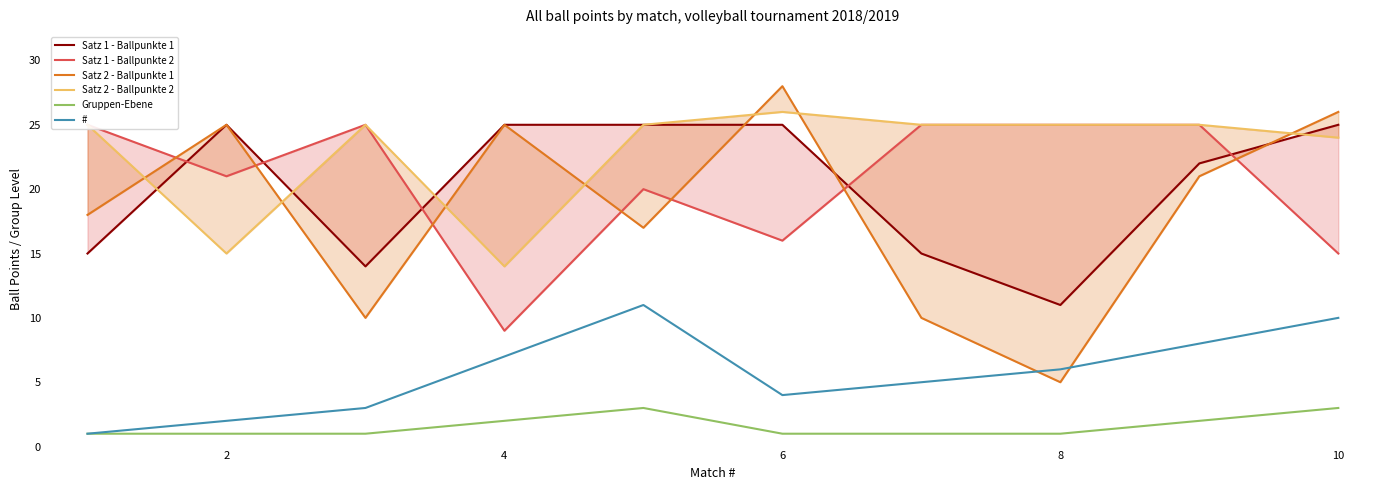

Reading left to right, extract all data points from this chart.

Satz 1 - Ballpunkte 1: 15	25	14	25	25	25	15	11	22	25
Satz 1 - Ballpunkte 2: 25	21	25	9	20	16	25	25	25	15
Satz 2 - Ballpunkte 1: 18	25	10	25	17	28	10	5	21	26
Satz 2 - Ballpunkte 2: 25	15	25	14	25	26	25	25	25	24
Gruppen-Ebene: 1	1	1	2	3	1	1	1	2	3
#: 1	2	3	7	11	4	5	6	8	10